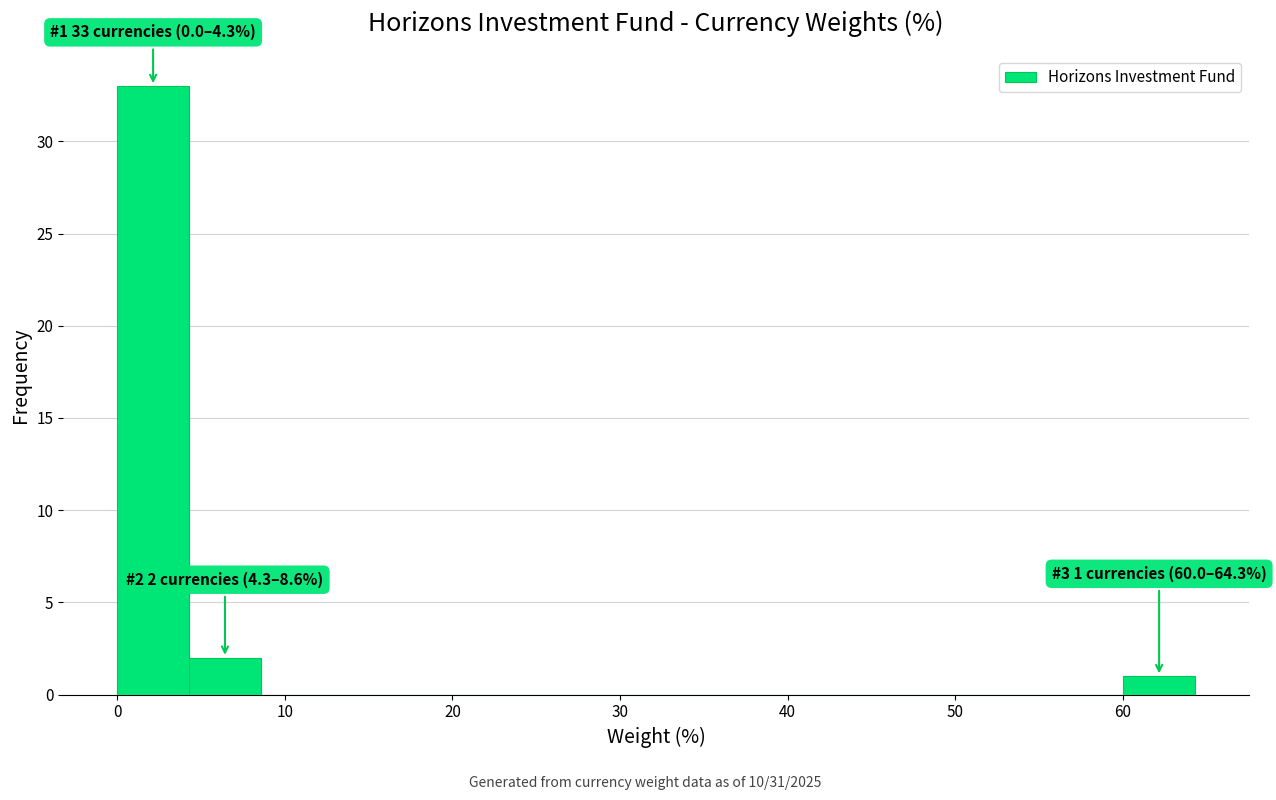

Over which range of the x-axis is the bar tallest?

0 to 4